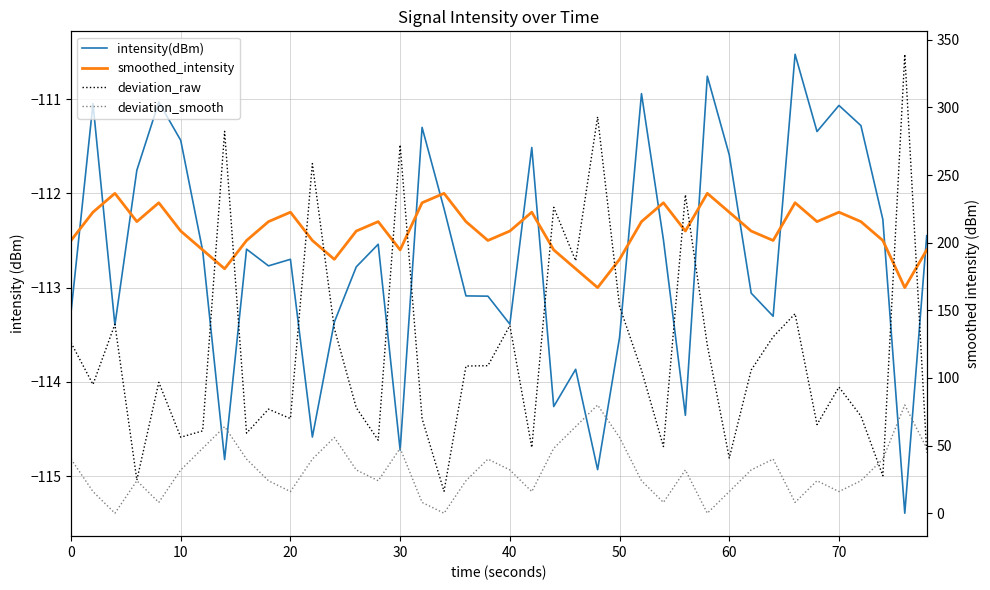

Reading left to right, extract all data points from this chart.

intensity(dBm): -113.3	-111.0	-113.4	-111.8	-111.0	-111.4	-112.6	-114.8	-112.6	-112.8	-112.7	-114.6	-113.4	-112.8	-112.5	-114.7	-111.3	-112.2	-113.1	-113.1	-113.4	-111.5	-114.3	-113.9	-114.9	-113.5	-110.9	-112.5	-114.4	-110.8	-111.6	-113.1	-113.3	-110.5	-111.3	-111.1	-111.3	-112.3	-115.4	-112.4
smoothed_intensity: -112.5	-112.2	-112.0	-112.3	-112.1	-112.4	-112.6	-112.8	-112.5	-112.3	-112.2	-112.5	-112.7	-112.4	-112.3	-112.6	-112.1	-112.0	-112.3	-112.5	-112.4	-112.2	-112.6	-112.8	-113.0	-112.7	-112.3	-112.1	-112.4	-112.0	-112.2	-112.4	-112.5	-112.1	-112.3	-112.2	-112.3	-112.5	-113.0	-112.6
deviation_raw: 126.1	95.2	139.7	24.5	96.8	56.2	60.9	282.3	59.2	76.9	70.0	258.5	136.6	78.0	54.0	272.3	69.9	16.2	108.8	109.1	138.7	48.6	226.1	186.6	293.0	152.9	105.7	49.3	235.4	124.2	40.8	105.8	130.4	147.5	65.5	93.2	71.9	27.7	339.3	44.9
deviation_smooth: 40.0	16.0	0.0	24.0	8.0	32.0	48.0	64.0	40.0	24.0	16.0	40.0	56.0	32.0	24.0	48.0	8.0	0.0	24.0	40.0	32.0	16.0	48.0	64.0	80.0	56.0	24.0	8.0	32.0	0.0	16.0	32.0	40.0	8.0	24.0	16.0	24.0	40.0	80.0	48.0